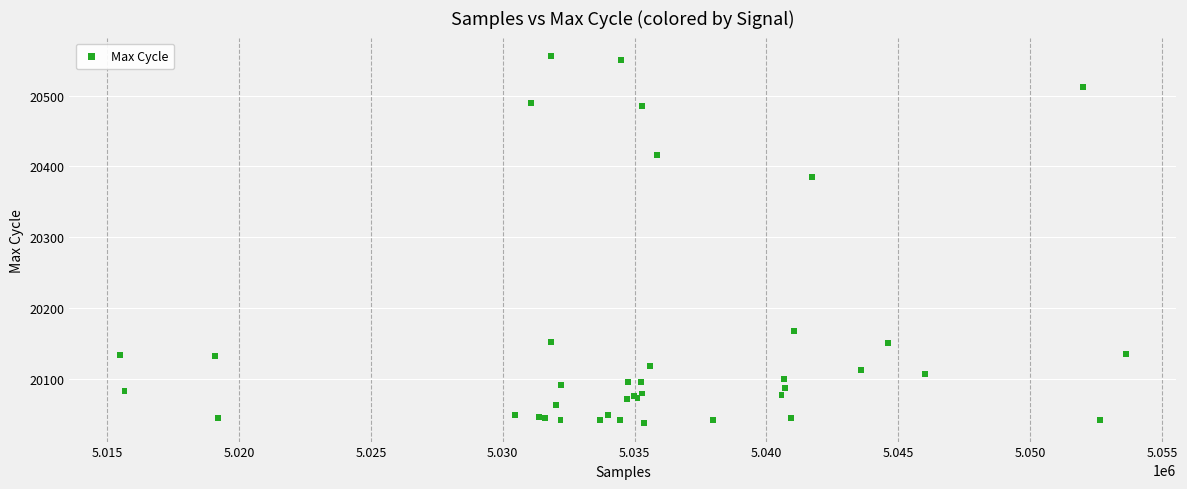

What Y value in the scatter plot is closest to 20296?

20385